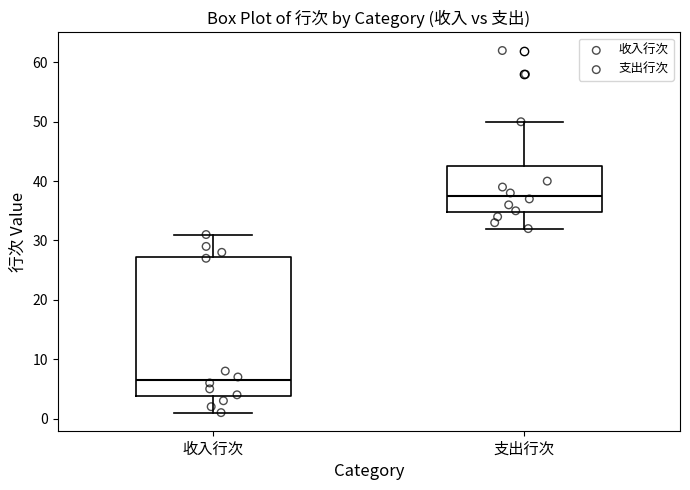

Which box is the tallest, from its lower edge to its upper edge?

收入行次